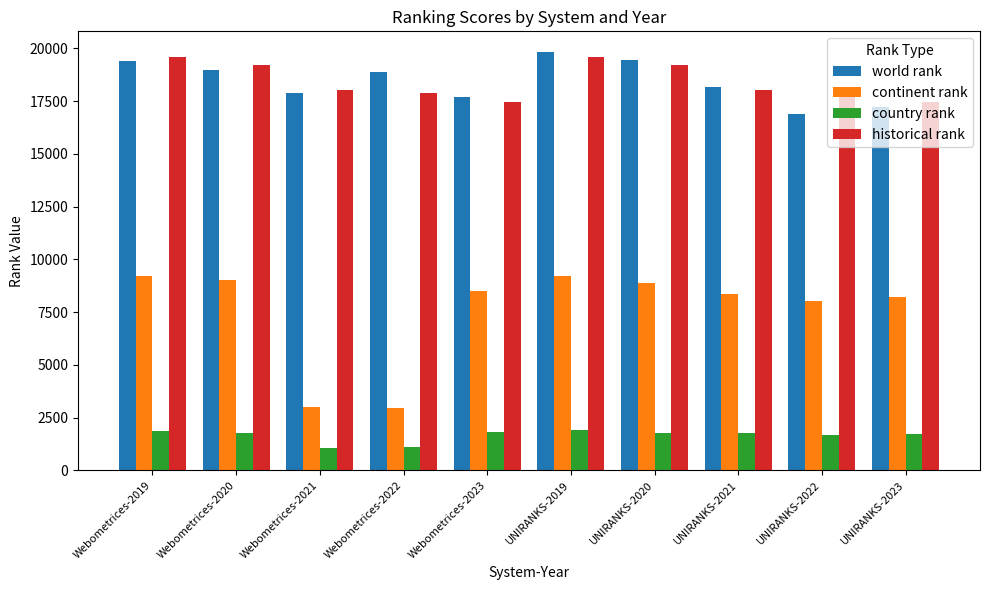

What is the maximum value for world rank?

19816.0